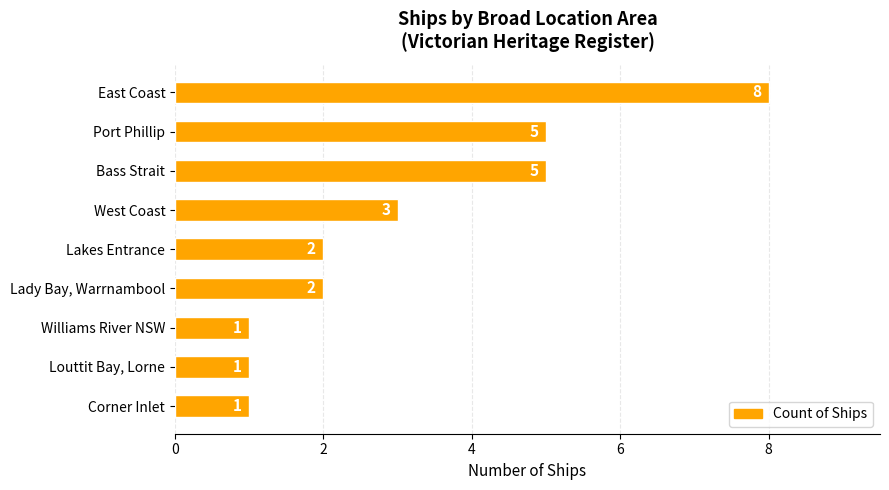

What is the difference between the second highest and minimum values?

4